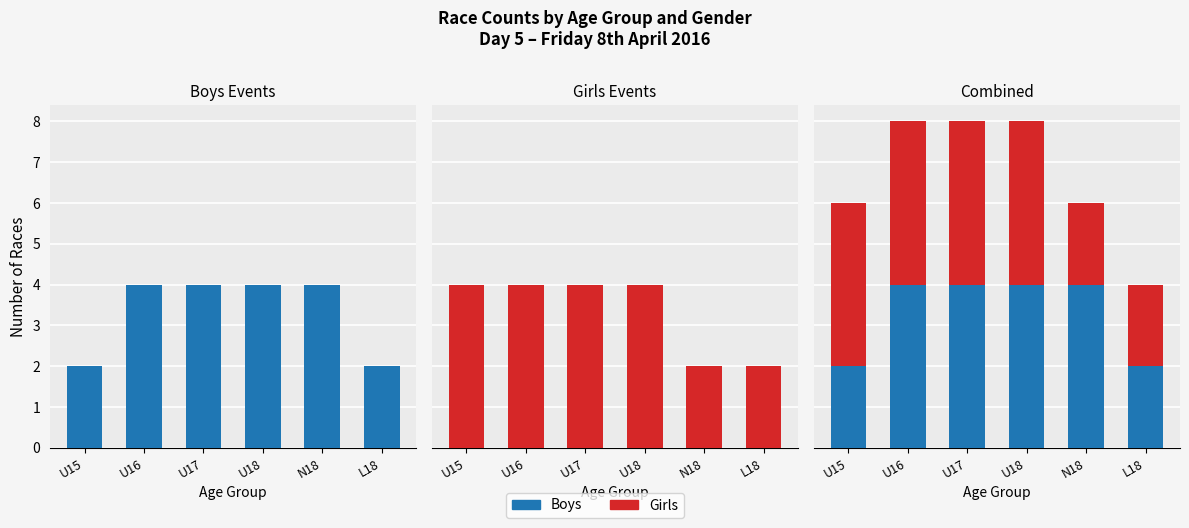

At which category is the sum across all series the highest?

U16